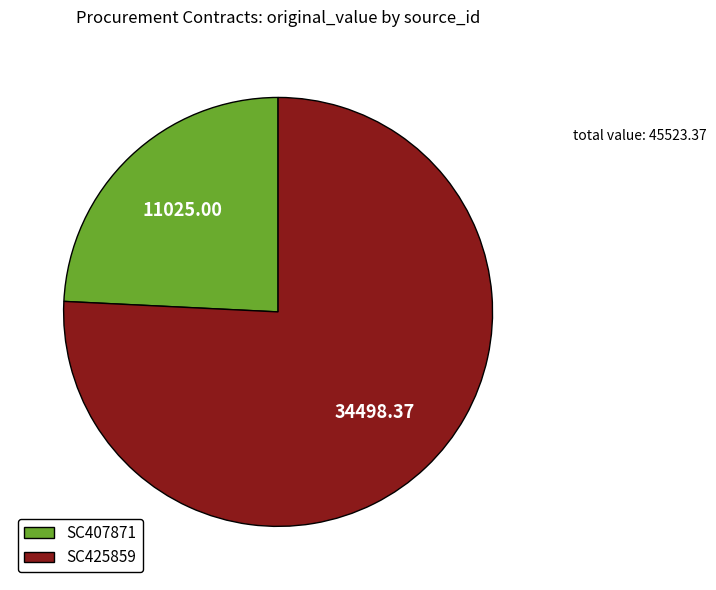

The SC407871 slice represents 24% of the pie. True or false?

True